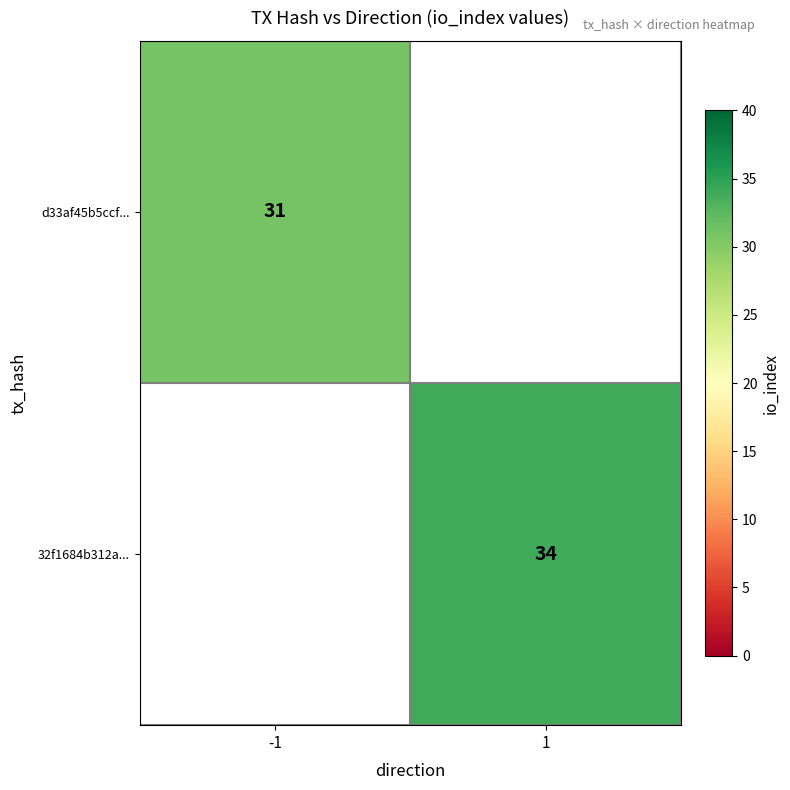

Is the value of d33af45b5ccf... at -1 greater than the value of 32f1684b312a... at 1?

No